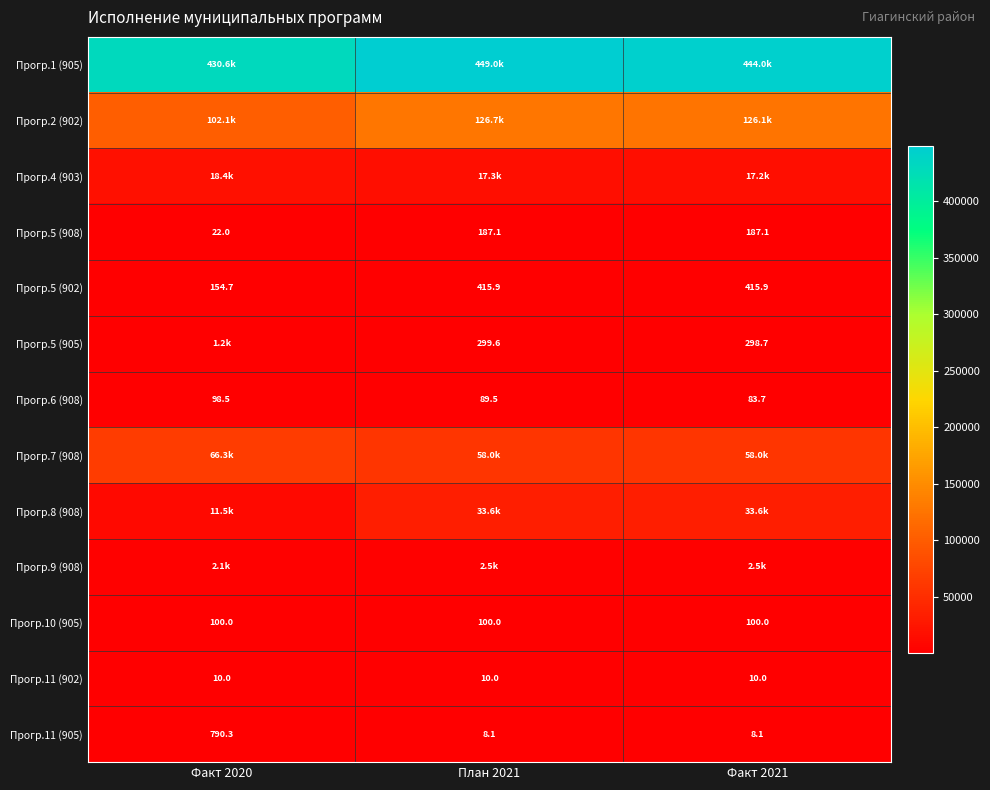

Is the value of Прогр.5 (905) at Факт 2021 greater than the value of Прогр.6 (908) at Факт 2021?

Yes